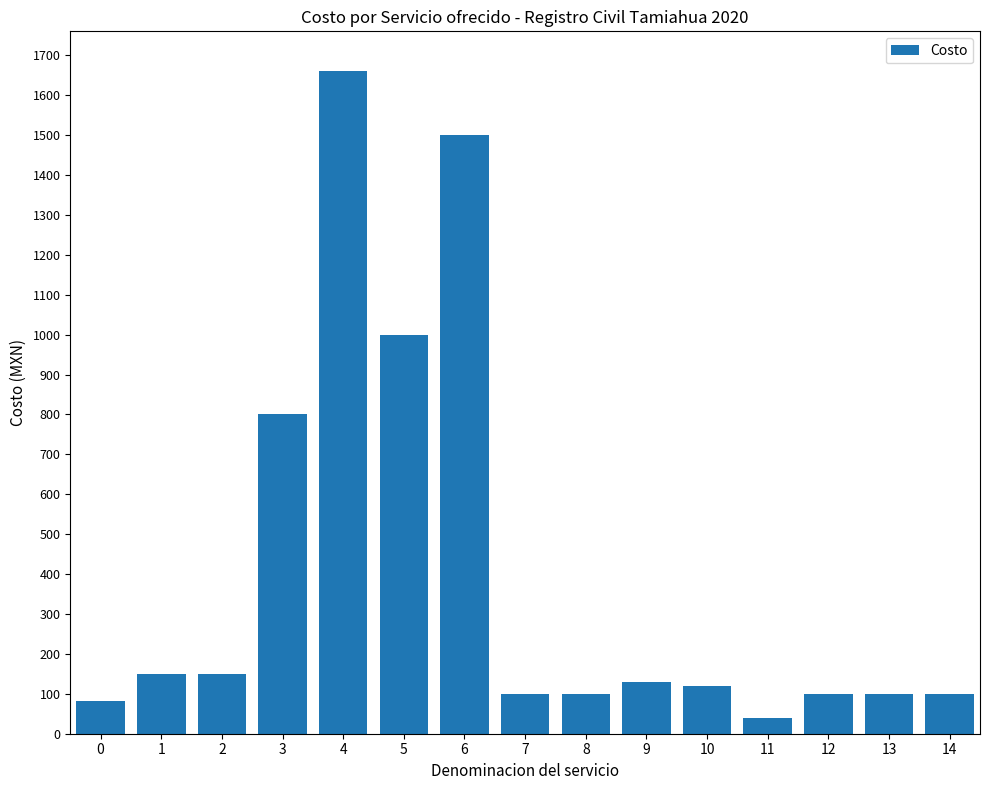

Is it true that the value at 7 is 100?

True